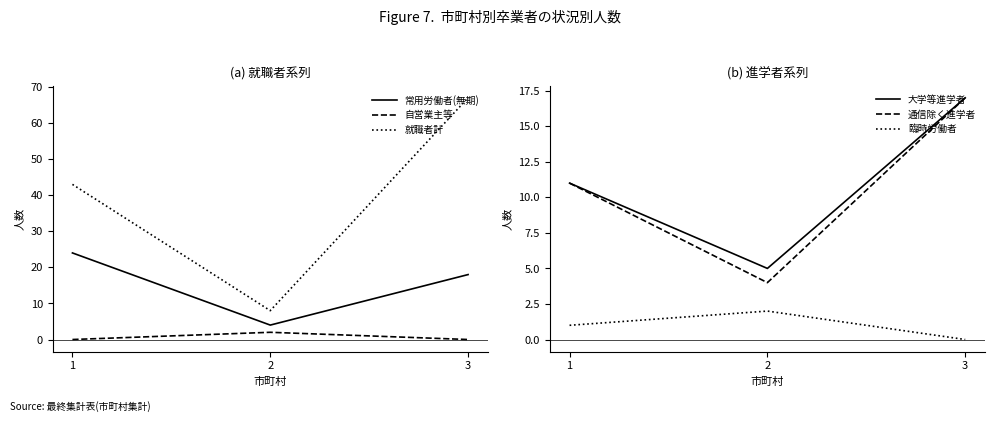

At which label is 臨時労働者 closest to 1?

1